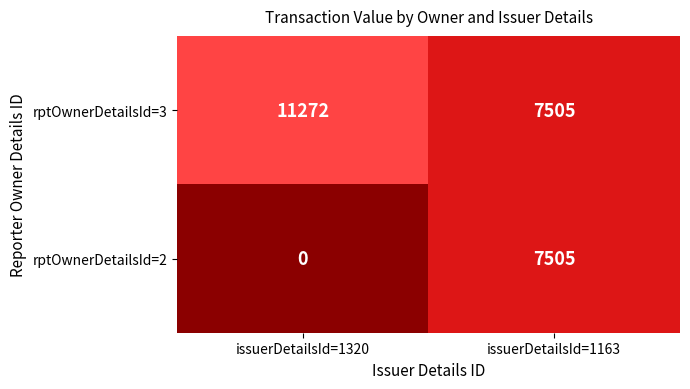

The value of rptOwnerDetailsId=3 at issuerDetailsId=1320 is 7337. True or false?

False